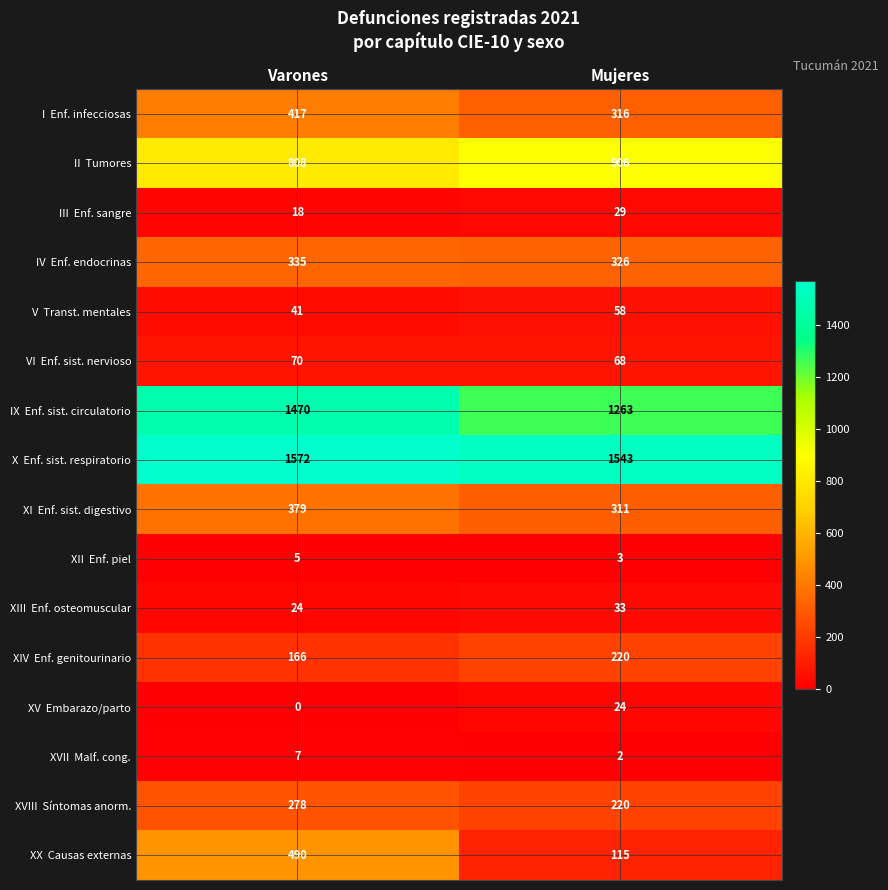

At which category does the chart reach its peak across all series?

Varones